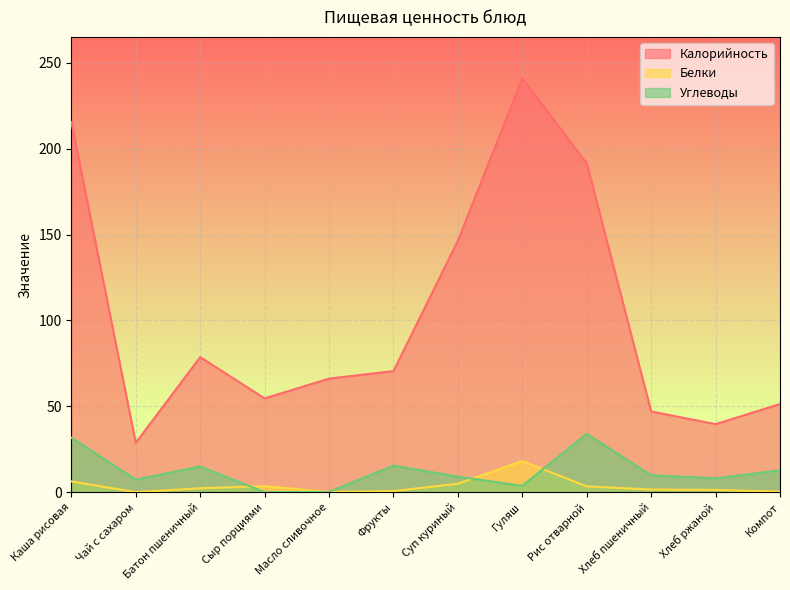

What is the spread (max minus min) of values at Хлеб пшеничный?

45.5